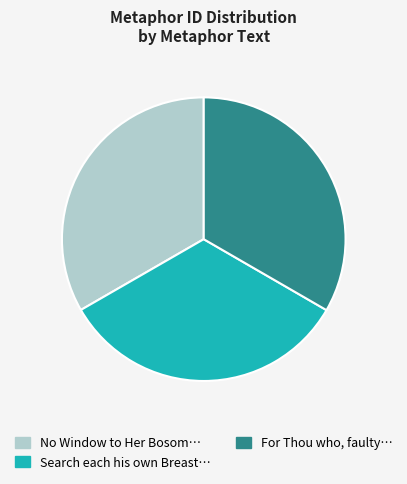

How many segments does this pie chart have?

3